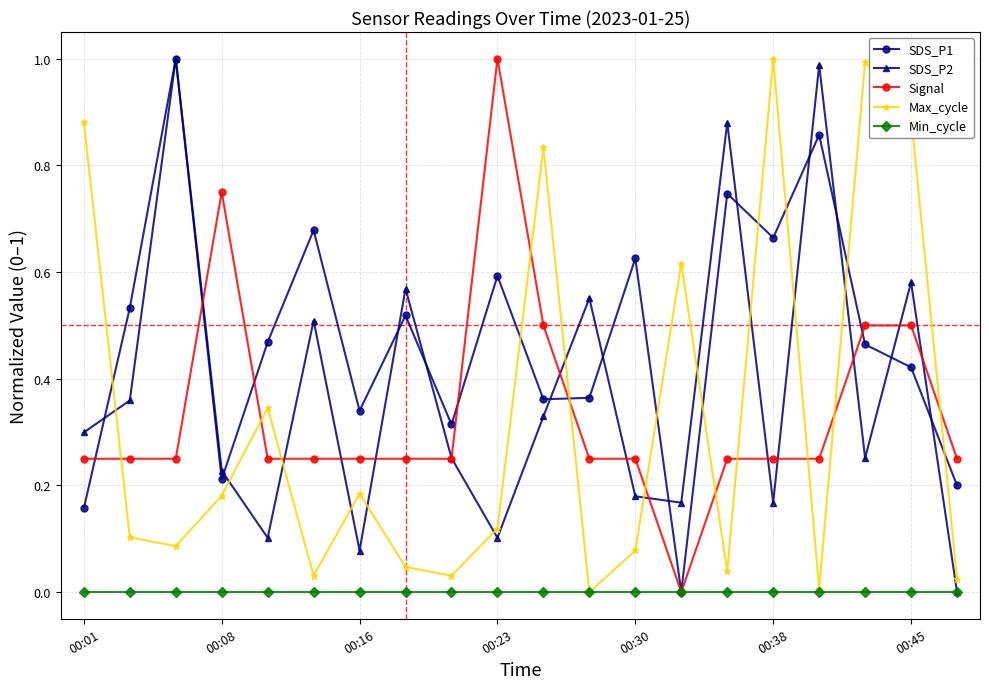

How many intersections are there between SDS_P1 and Max_cycle?

9